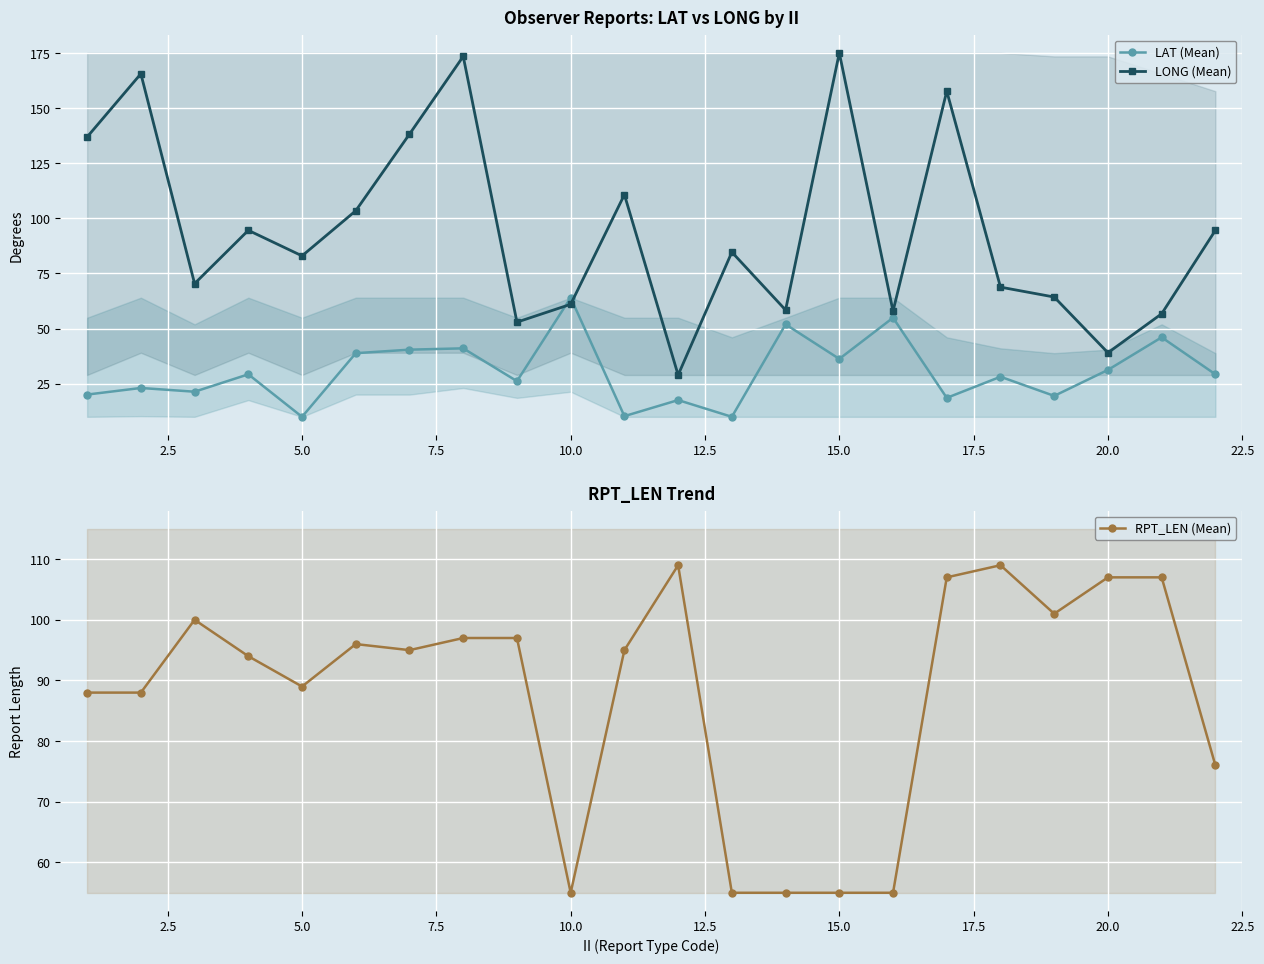

What is the minimum value for RPT_LEN (Mean)?

55